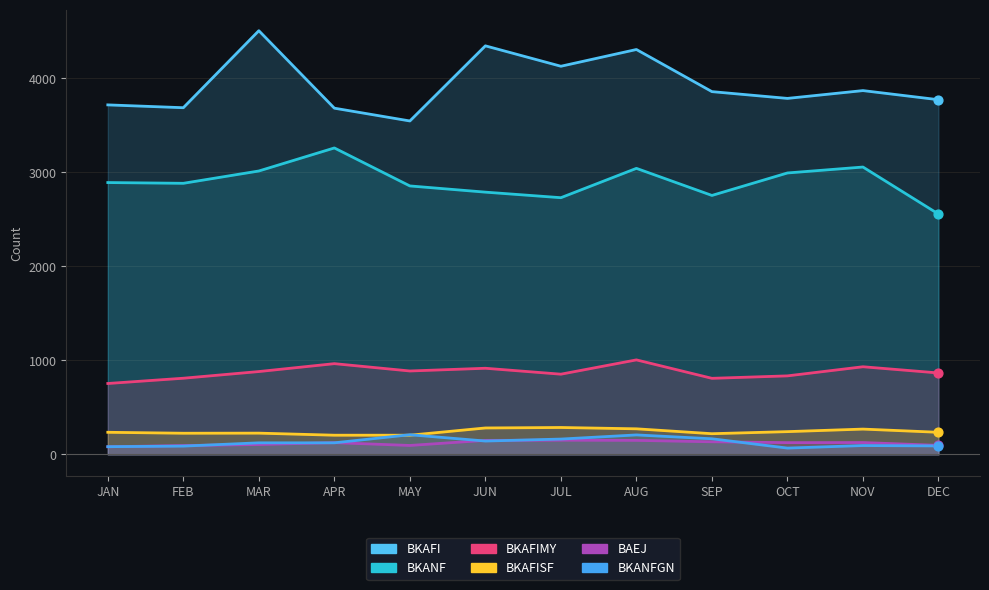

What are all the series names shown in the legend?

BKAFI, BKANF, BKAFIMY, BKAFISF, BAEJ, BKANFGN